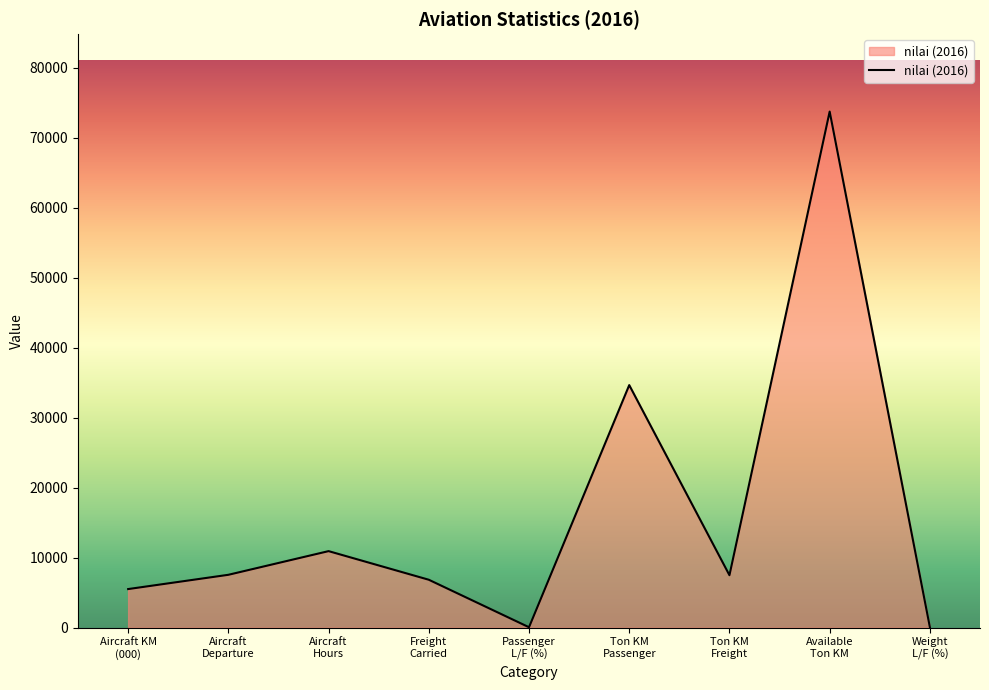

Does the chart display data point markers on the line(s)?

No